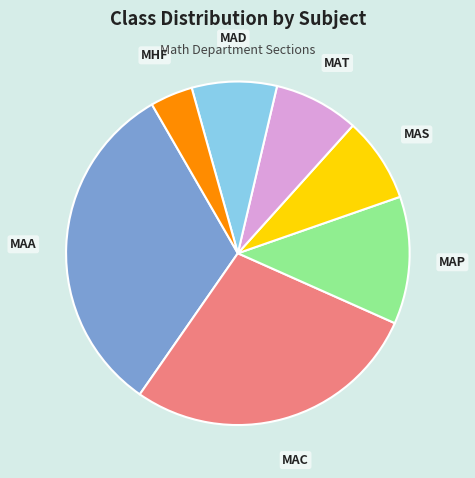

Is there any slice that represents more than half of the pie?

No